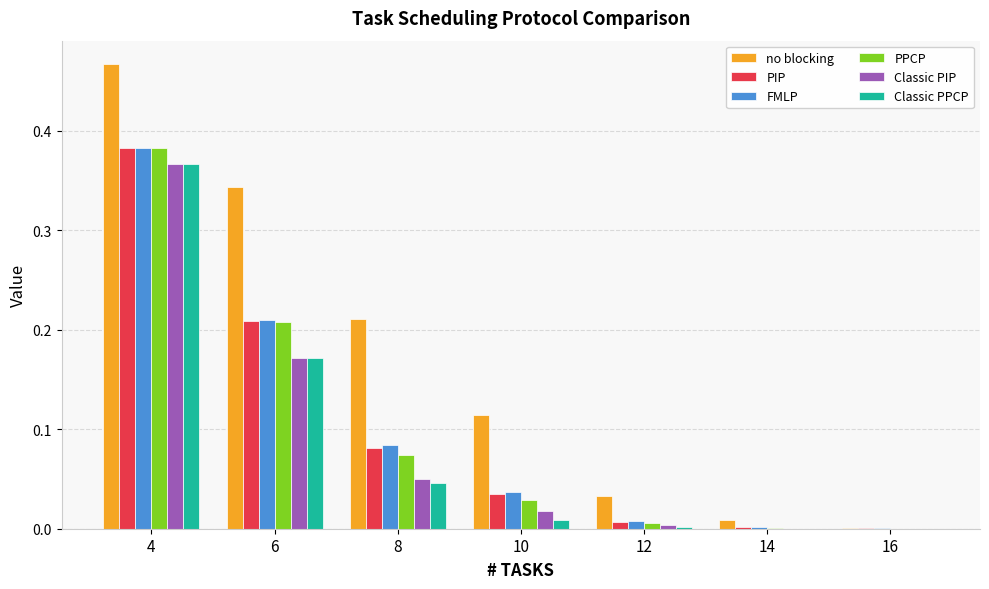

How many categories are shown in the chart?

7